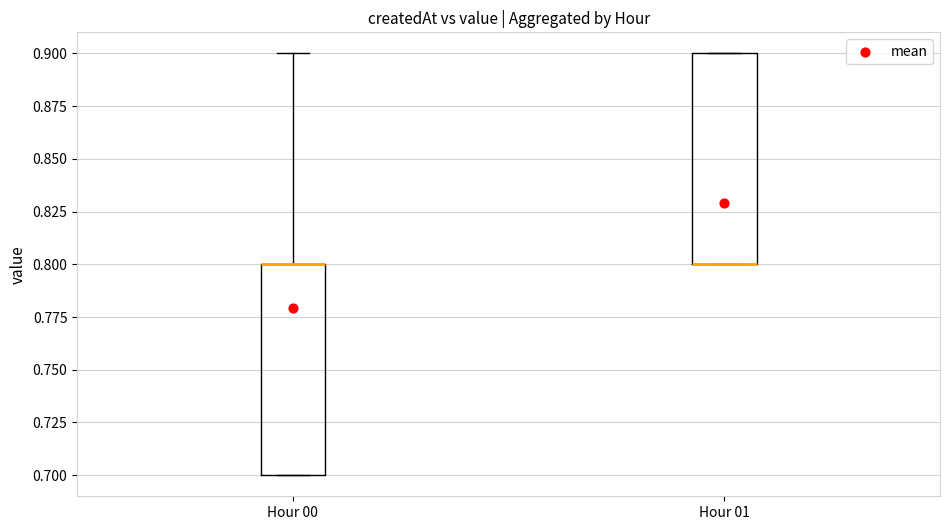

Where is the upper edge of the box for Hour 00 on the y-axis? The values are not printed on the chart, so give them approximately, as read against the axis.

0.8